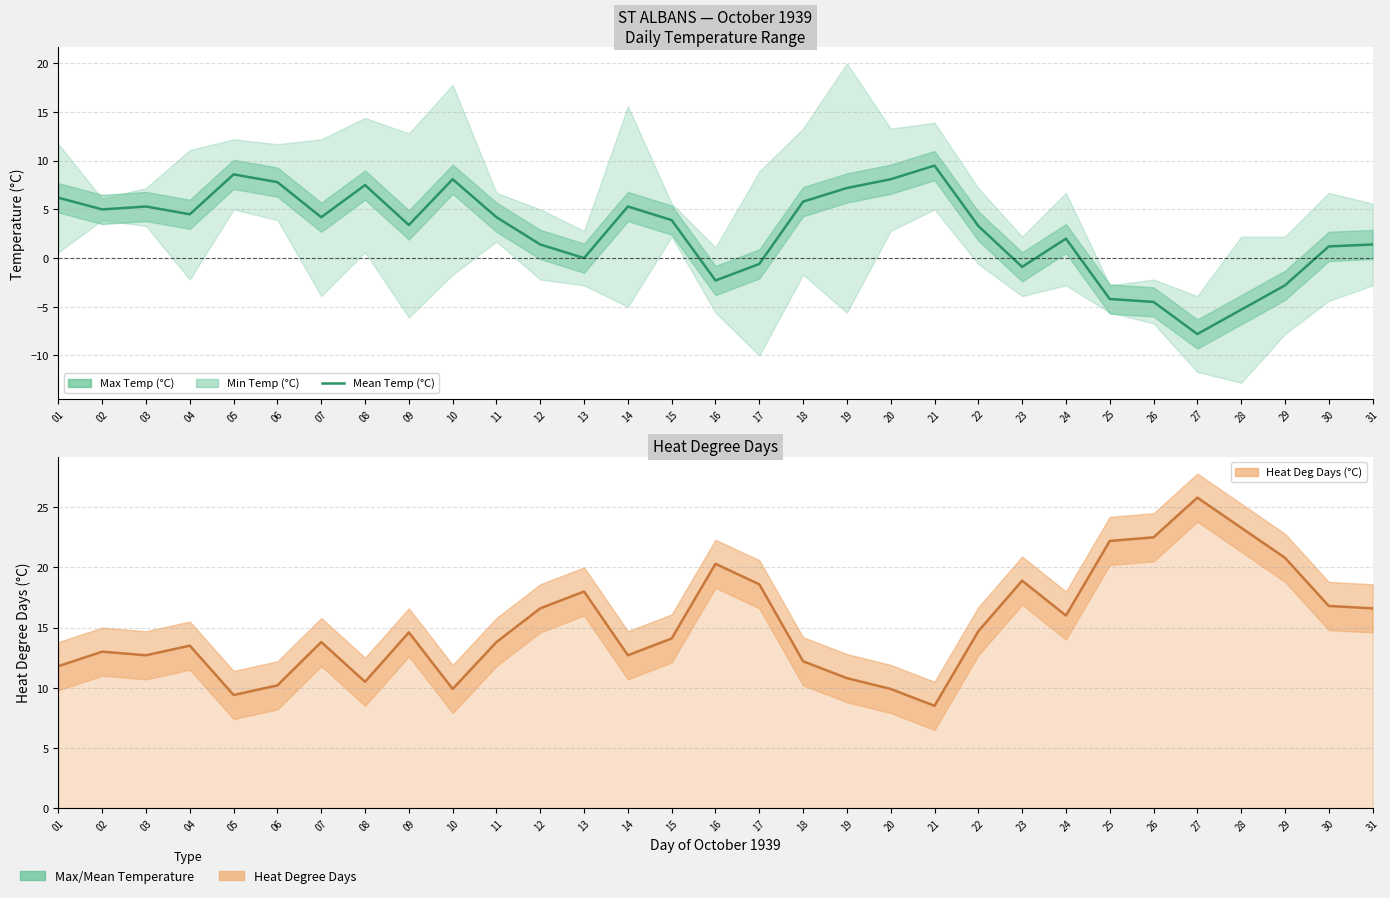

What is the sum of the values at 15 and 17?

3.3